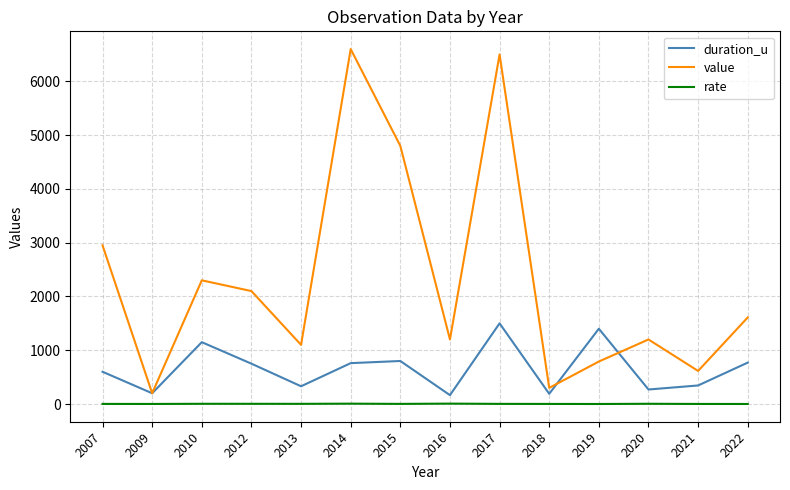

List the series in order of their peak value, highest first.

value, duration_u, rate